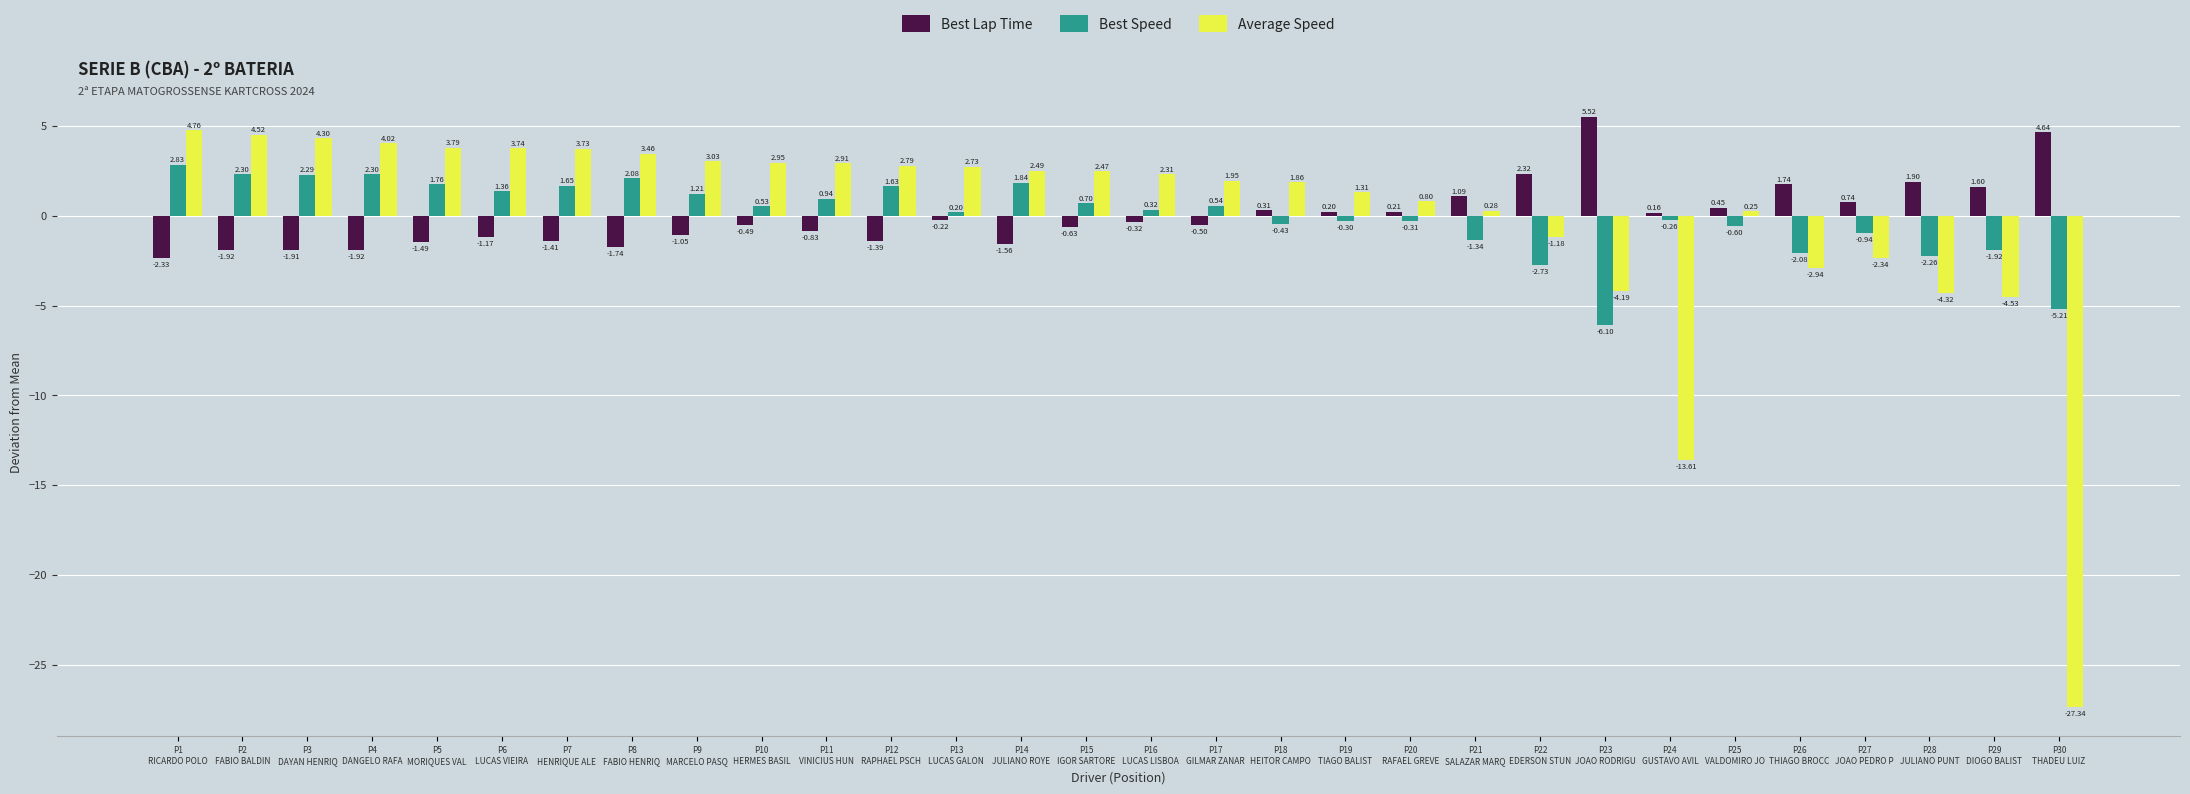

What is the label of the 6th bar from the right?

P25
VALDOMIRO JO